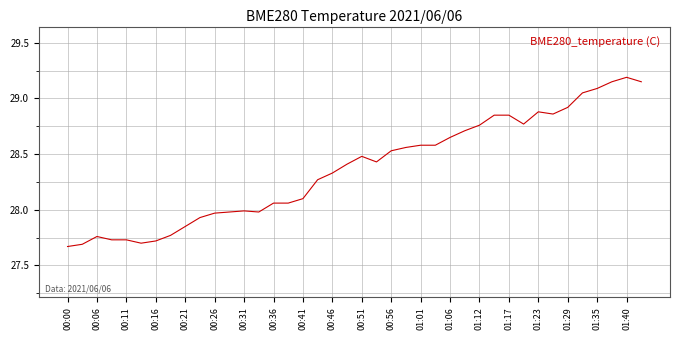

What is the difference between the maximum and minimum values?

1.5